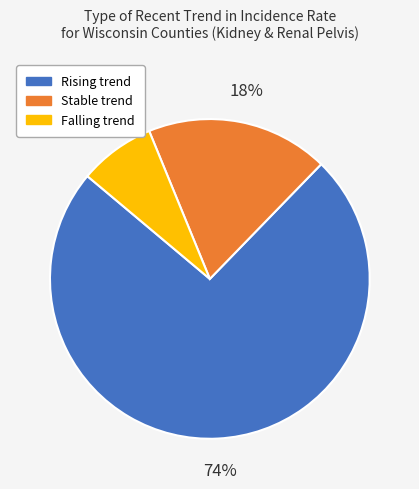

Is there any slice that represents more than half of the pie?

Yes